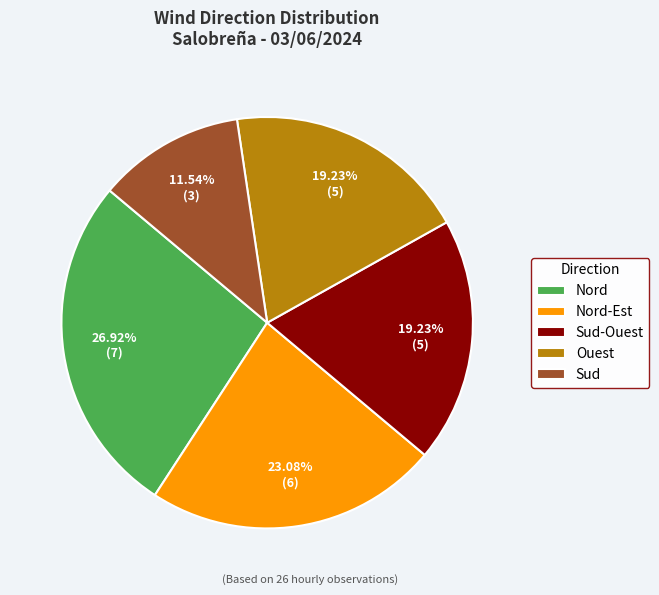

Is there a majority slice in this chart?

No